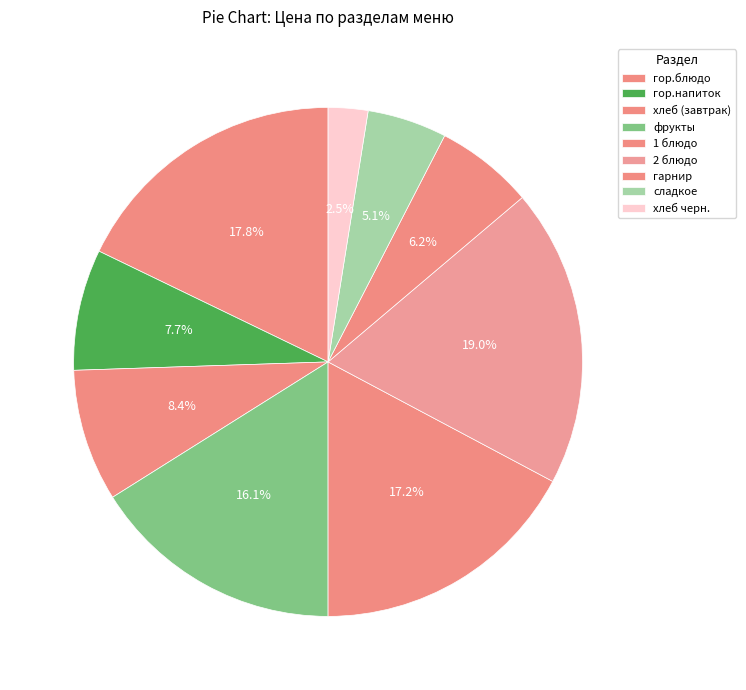

True or false: хлеб черн. accounts for 3% of the total.

True